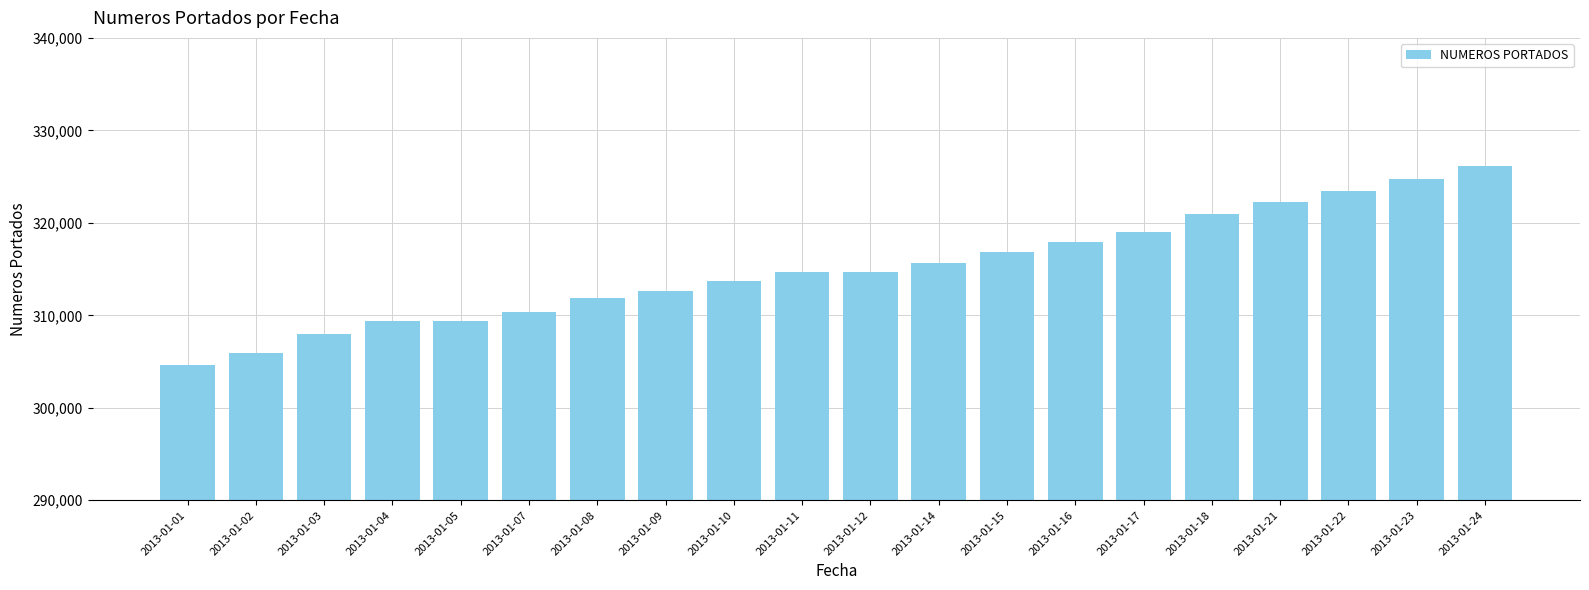

Is it true that the value at 2013-01-23 is 324791?

True